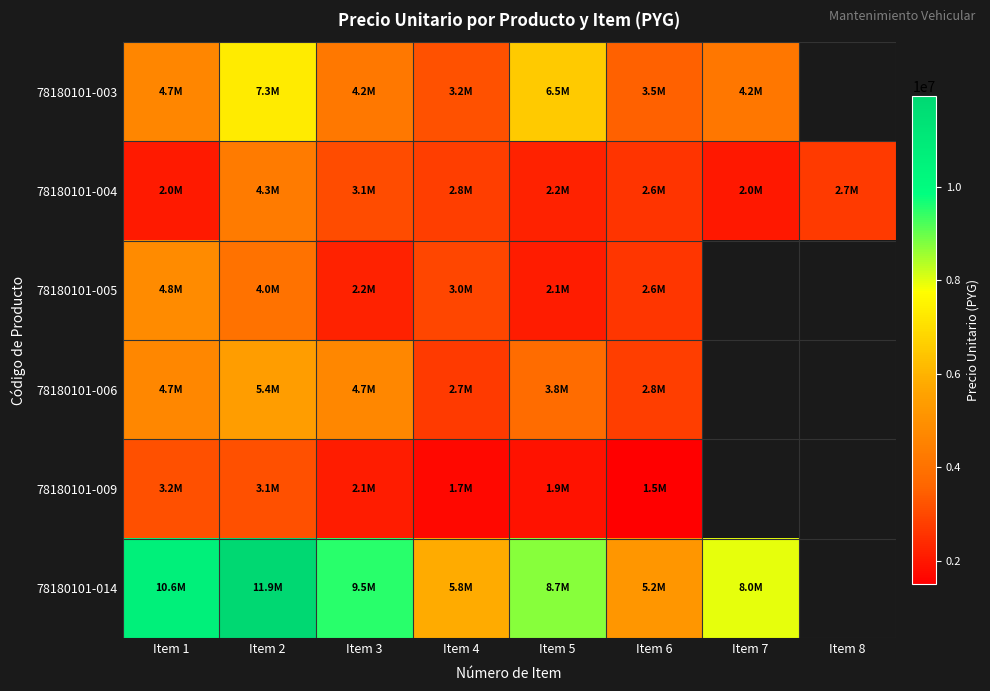

List the series in order of their peak value, highest first.

78180101-014, 78180101-003, 78180101-006, 78180101-005, 78180101-004, 78180101-009